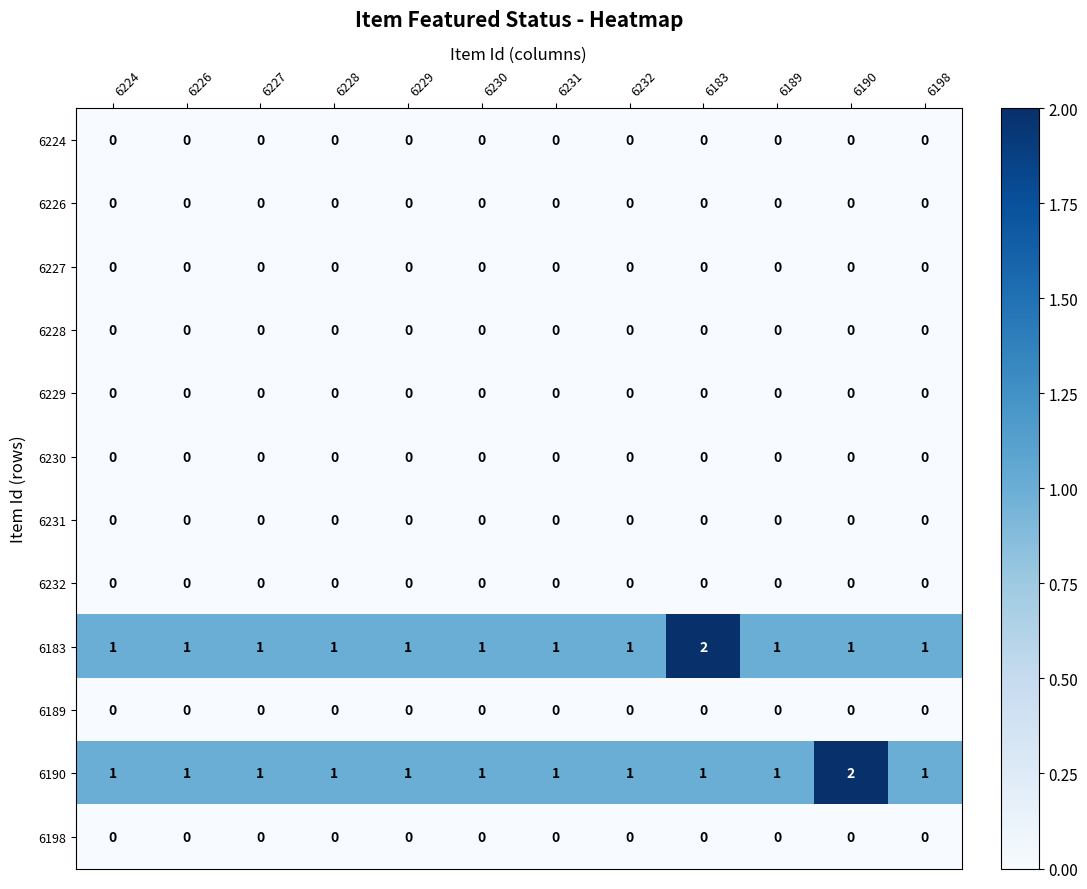

At how many categories does at least one series exceed 0?

12